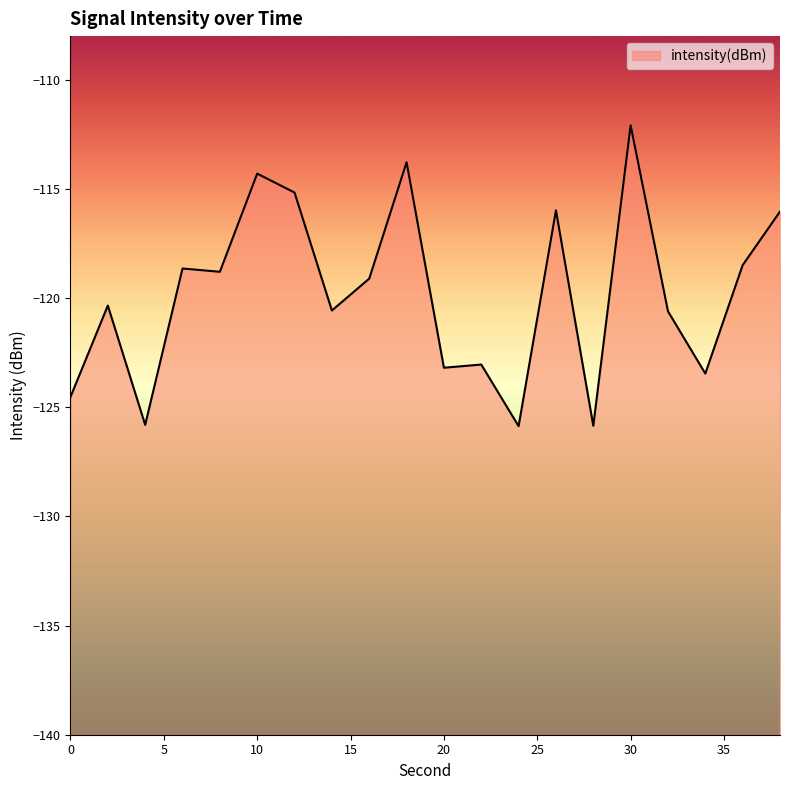

What is the minimum value shown in the chart?

-125.9